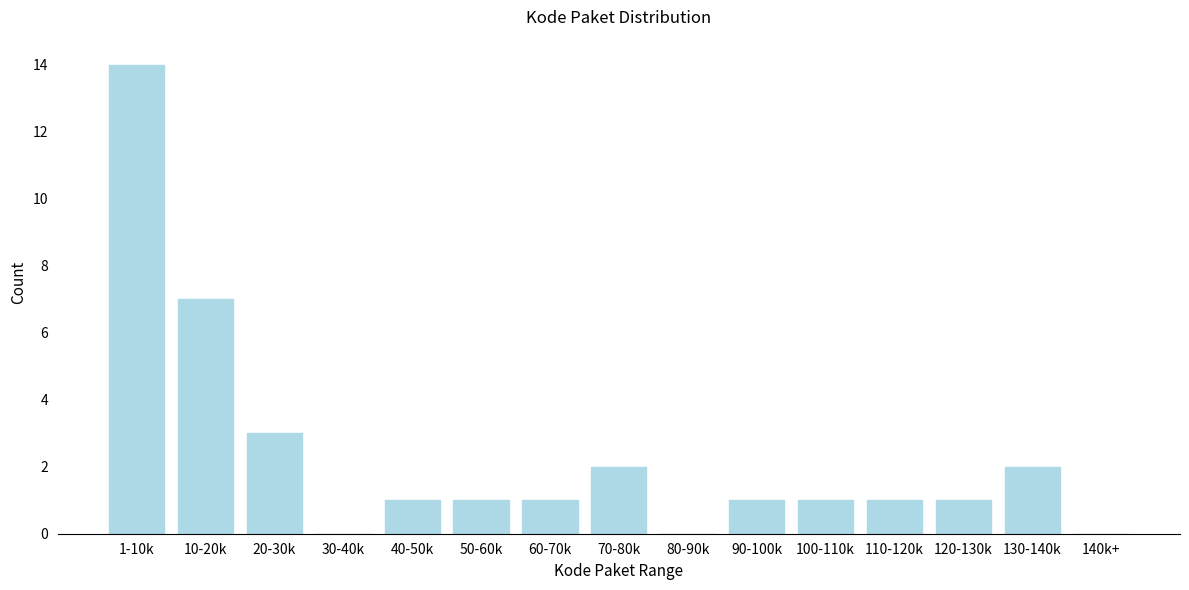

Reading left to right, list all the values displayed in this chart.

1-10k=14	10-20k=7	20-30k=3	30-40k=0	40-50k=1	50-60k=1	60-70k=1	70-80k=2	80-90k=0	90-100k=1	100-110k=1	110-120k=1	120-130k=1	130-140k=2	140k+=0